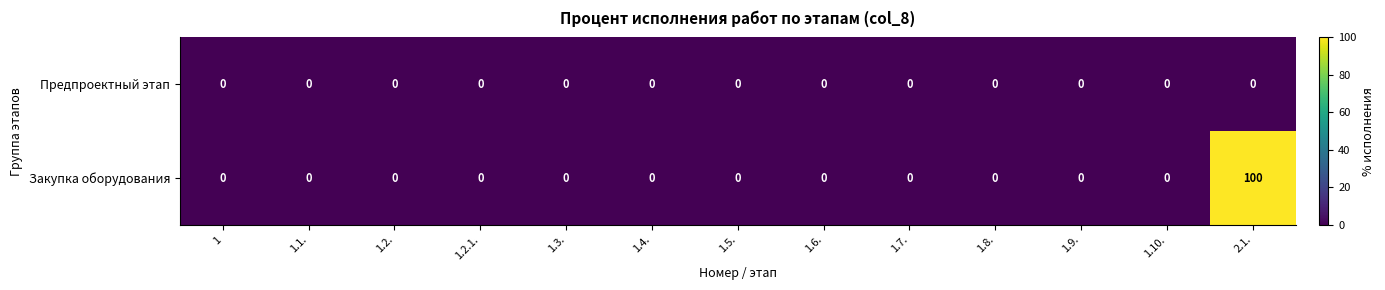

Reading right to left, what are all the values shown in this chart?

Предпроектный этап: 2.1.=0	1.10.=0	1.9.=0	1.8.=0	1.7.=0	1.6.=0	1.5.=0	1.4.=0	1.3.=0	1.2.1.=0	1.2.=0	1.1.=0	1=0
Закупка оборудования: 2.1.=100	1.10.=0	1.9.=0	1.8.=0	1.7.=0	1.6.=0	1.5.=0	1.4.=0	1.3.=0	1.2.1.=0	1.2.=0	1.1.=0	1=0